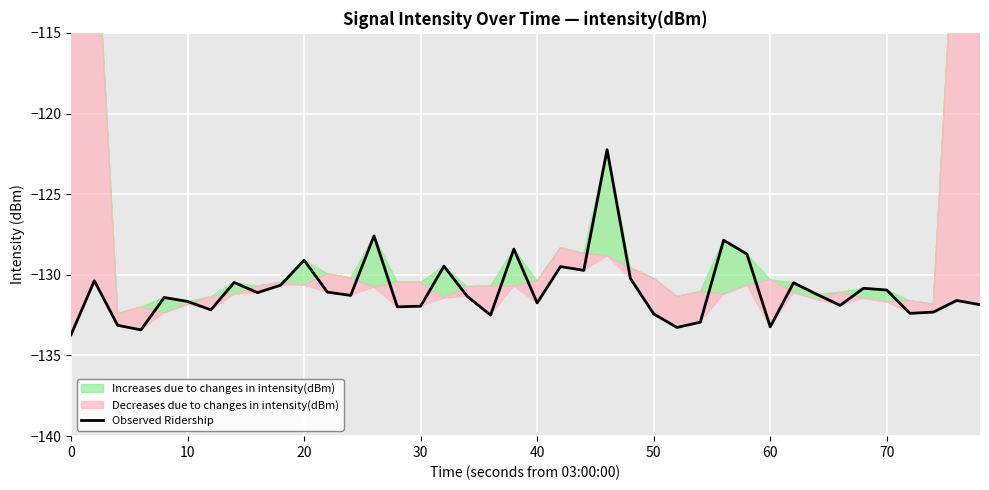

Is it true that Observed Ridership equals -132.4 at 50?

True